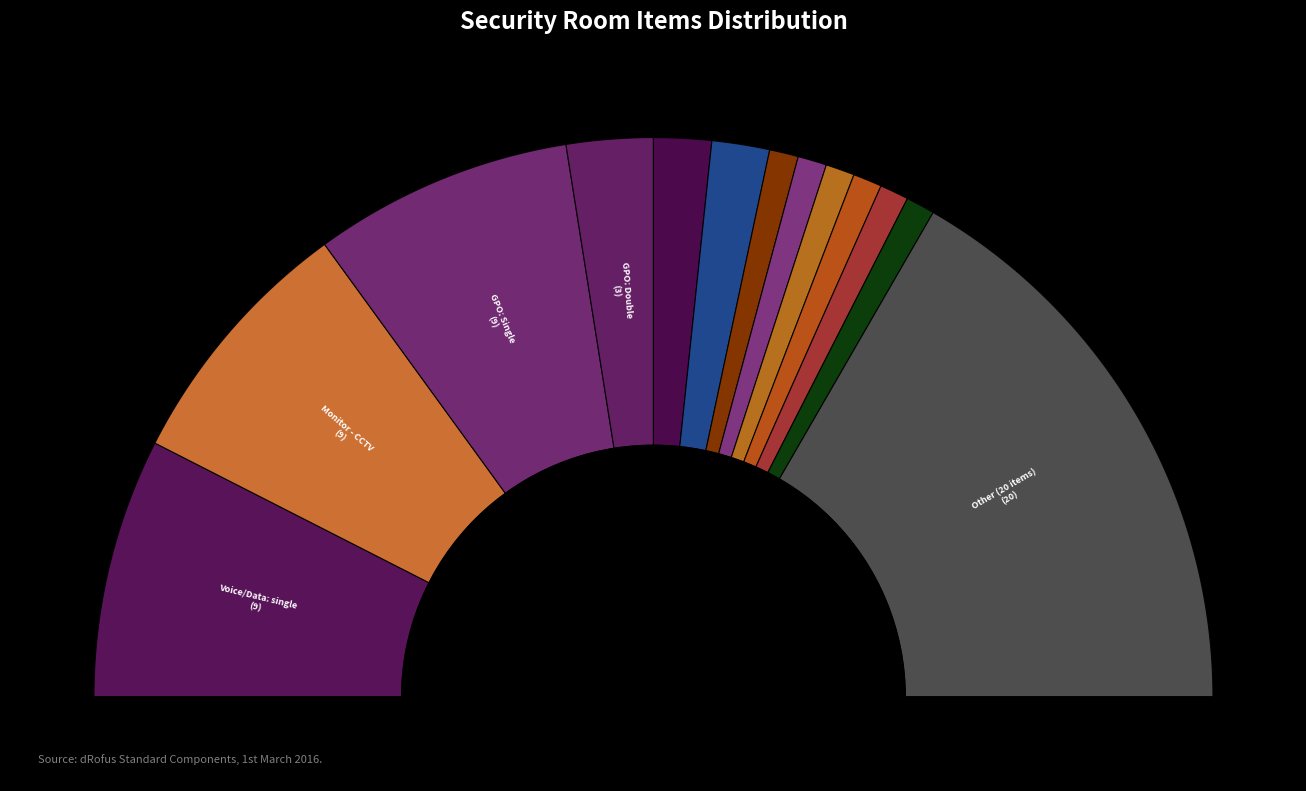

Approximately how many times larger is the value at GPO: Single compared to Camera - ID photo?

9.0